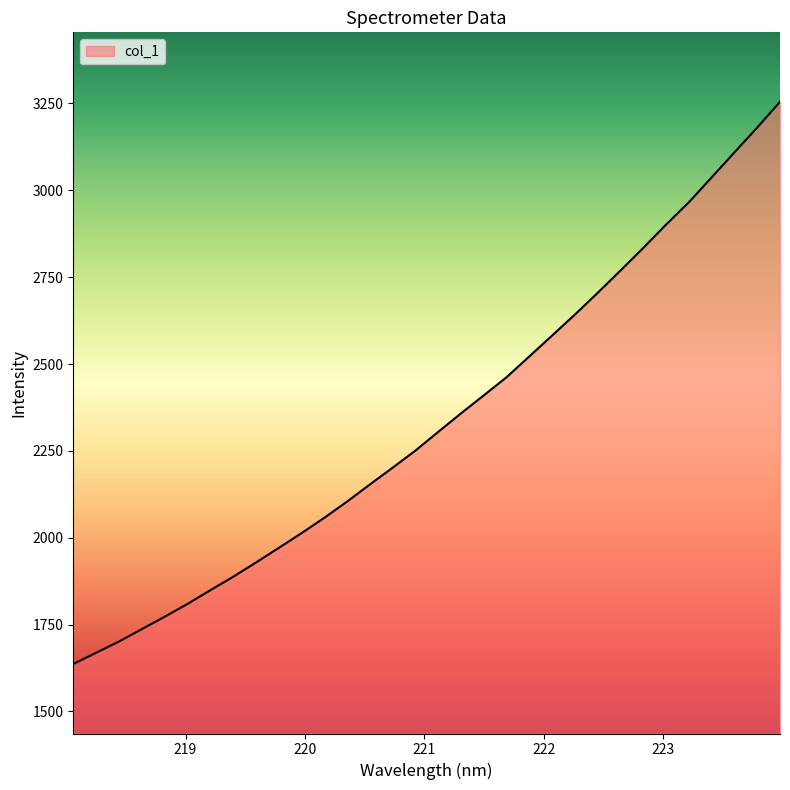

What is the smallest value displayed?

1636.2